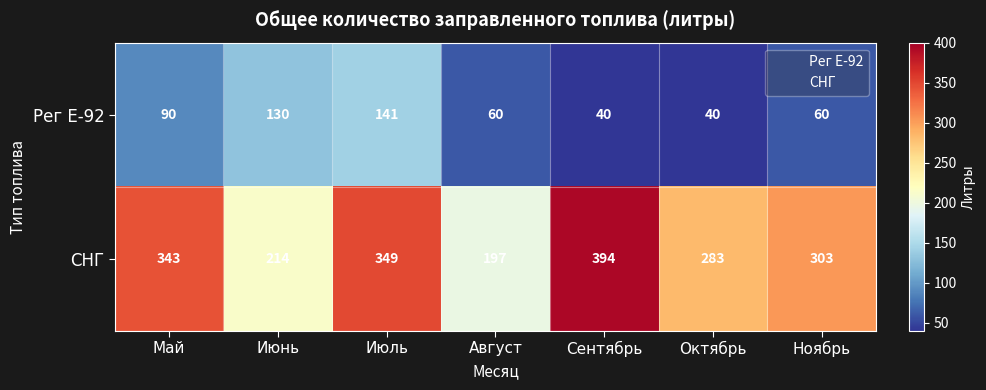

Reading left to right, what are all the values shown in this chart?

Рег Е-92: 90	130	141	60	40	40	60
СНГ: 343	214	349	197	394	283	303